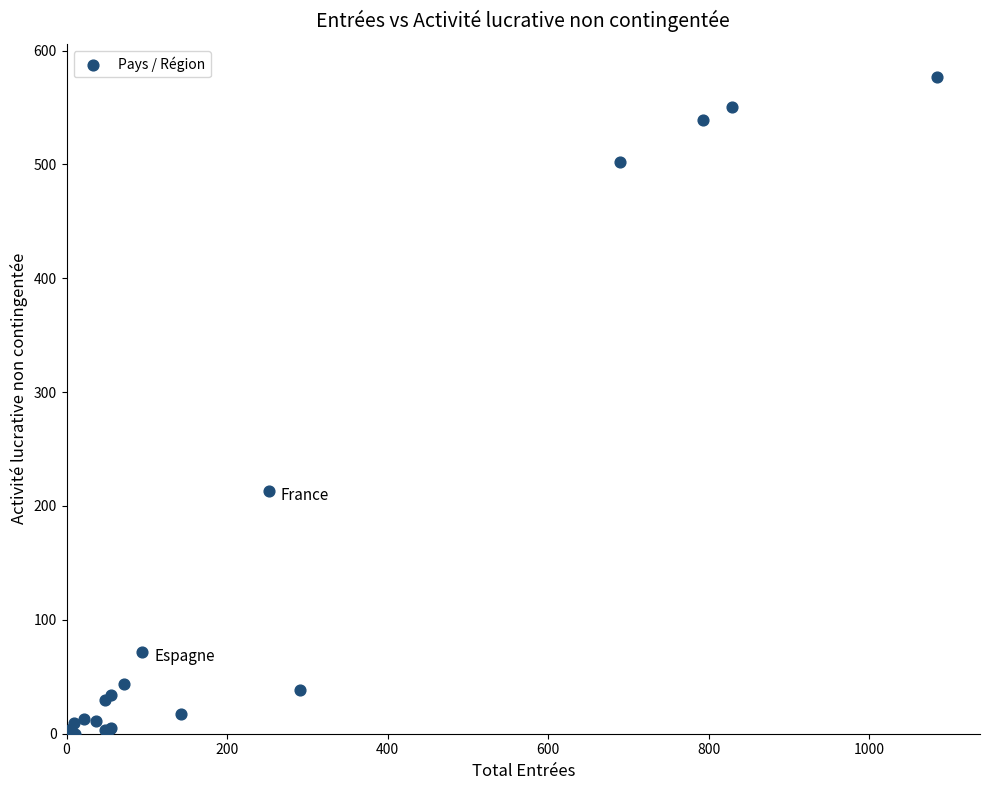

What Y value in the scatter plot is closest to 288?

213